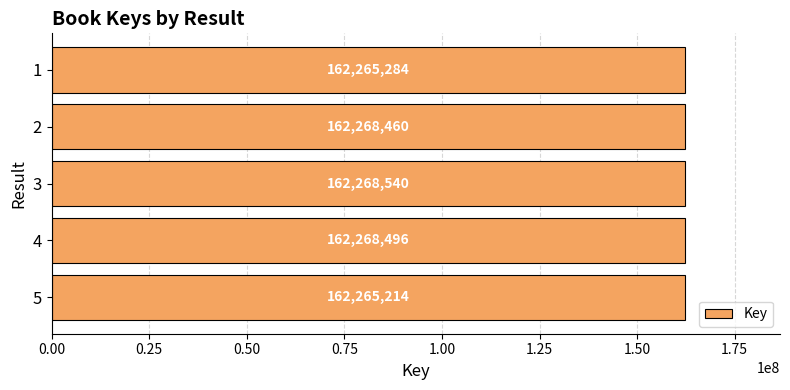

List the labels in order of value, largest first.

3, 4, 2, 1, 5